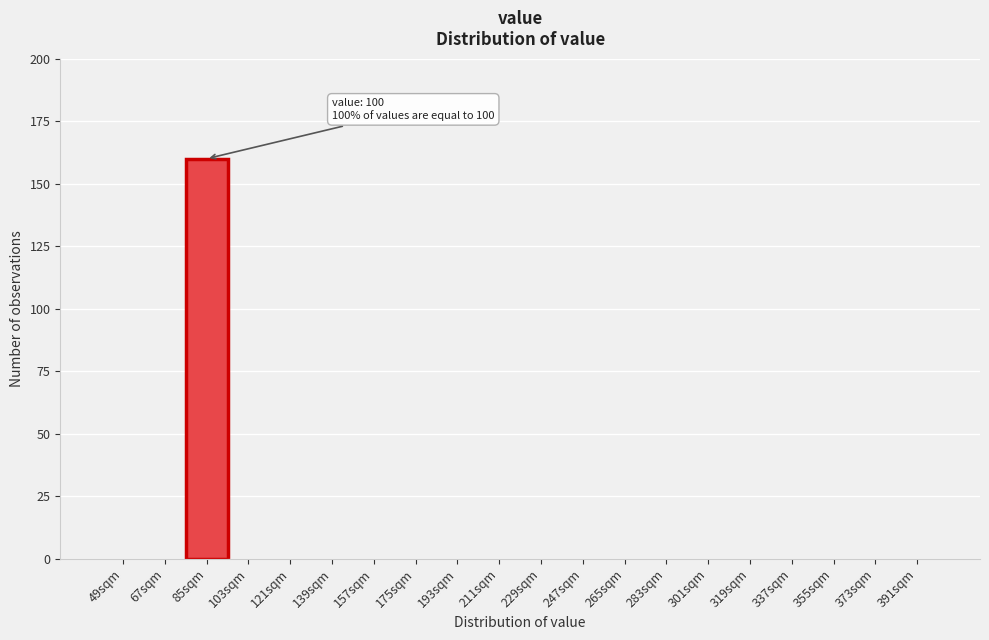

Reading right to left, transcribe all the data shown in this chart.

391sqm=0	373sqm=0	355sqm=0	337sqm=0	319sqm=0	301sqm=0	283sqm=0	265sqm=0	247sqm=0	229sqm=0	211sqm=0	193sqm=0	175sqm=0	157sqm=0	139sqm=0	121sqm=0	103sqm=0	85sqm=160	67sqm=0	49sqm=0